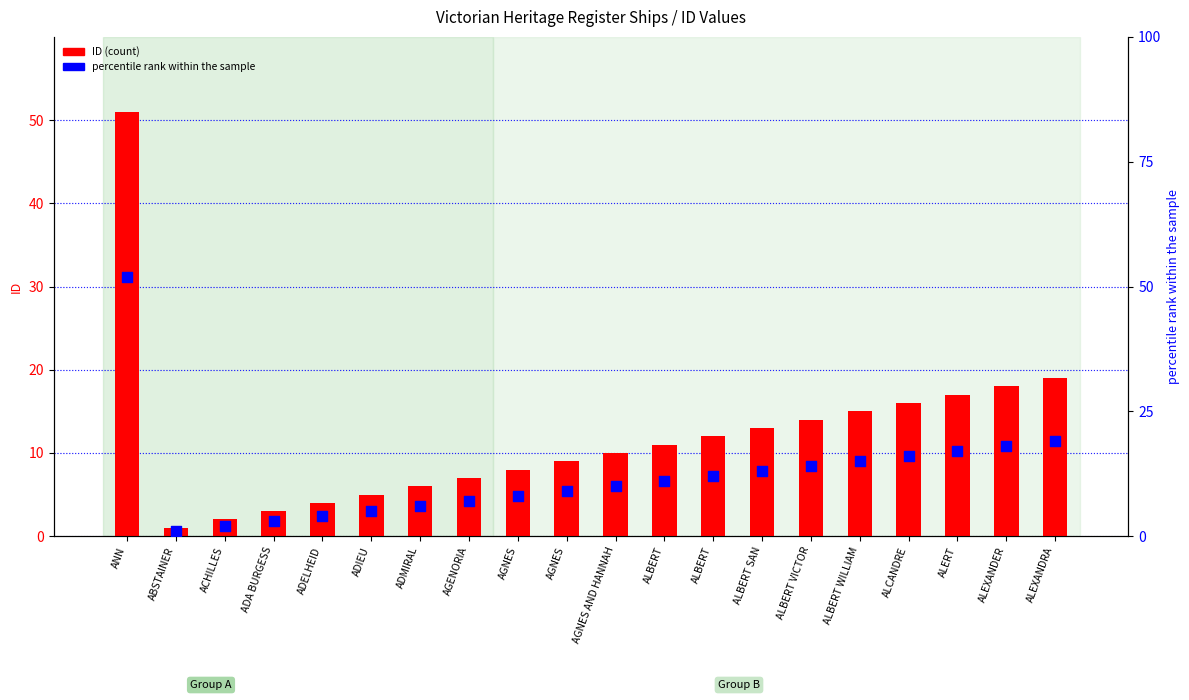

Which series has the largest total across all categories?

percentile rank within the sample